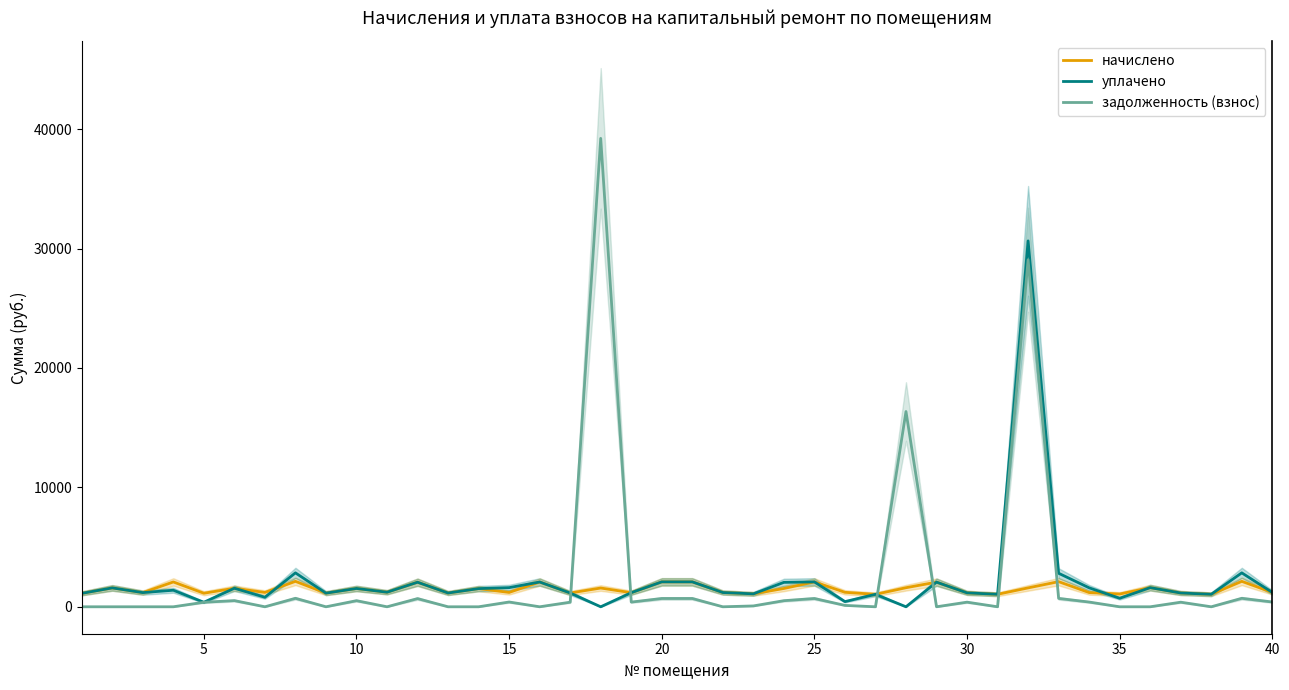

Does the chart have visible grid lines?

No